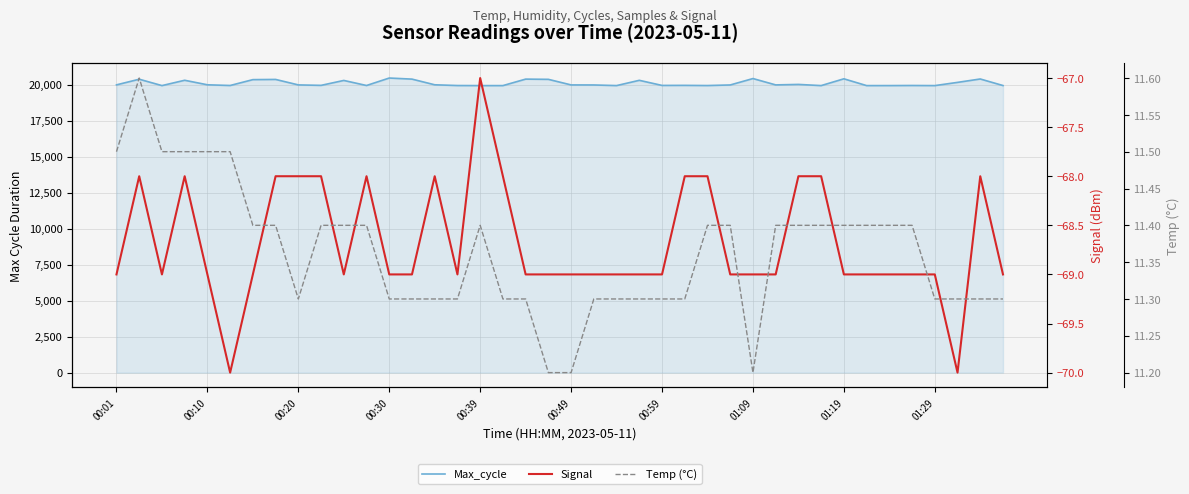

Between 23 and 36, which series saw the biggest shift?

Max_cycle